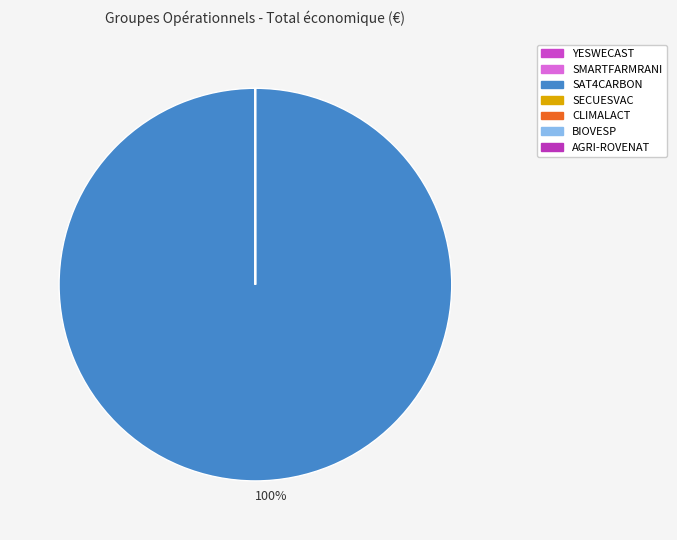

Between BIOVESP and AGRI-ROVENAT, which is larger?

AGRI-ROVENAT